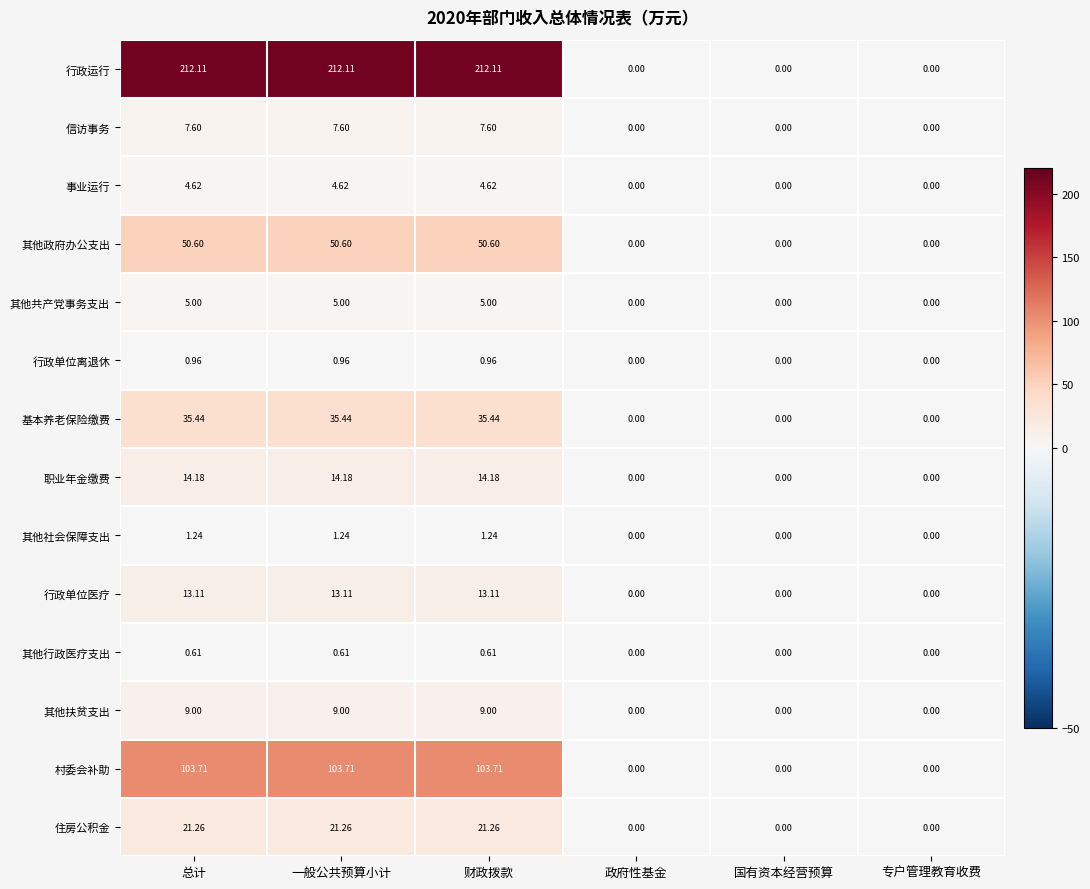

Is the value of 信访事务 at 政府性基金 greater than the value of 事业运行 at 总计?

No